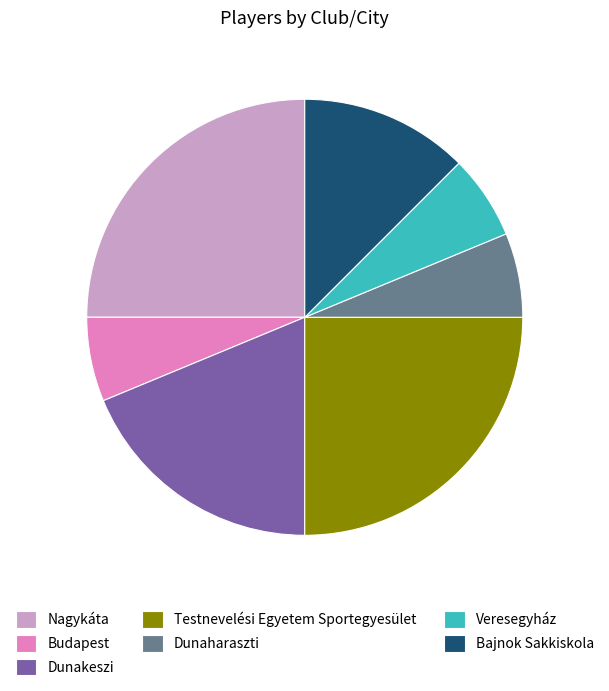

Do Dunaharaszti and Dunakeszi together represent more than half of the pie?

No